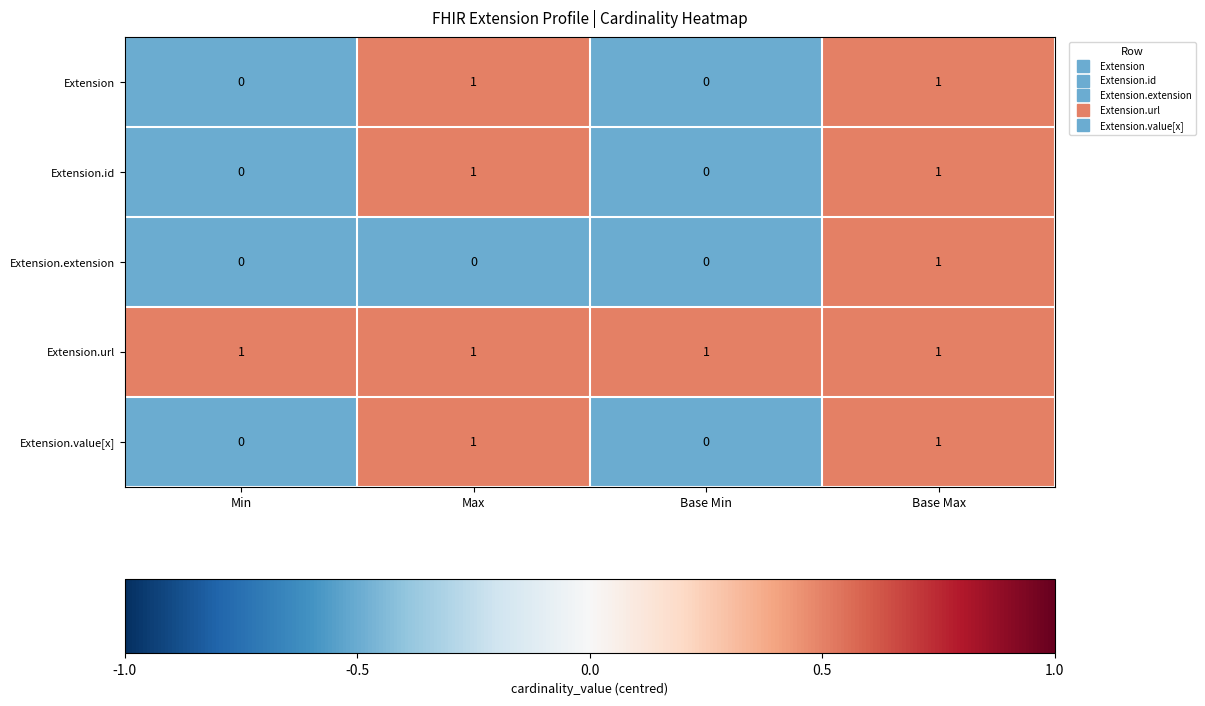

Reading left to right, list all the values displayed in this chart.

Extension: 0	1	0	1
Extension.id: 0	1	0	1
Extension.extension: 0	0	0	1
Extension.url: 1	1	1	1
Extension.value[x]: 0	1	0	1